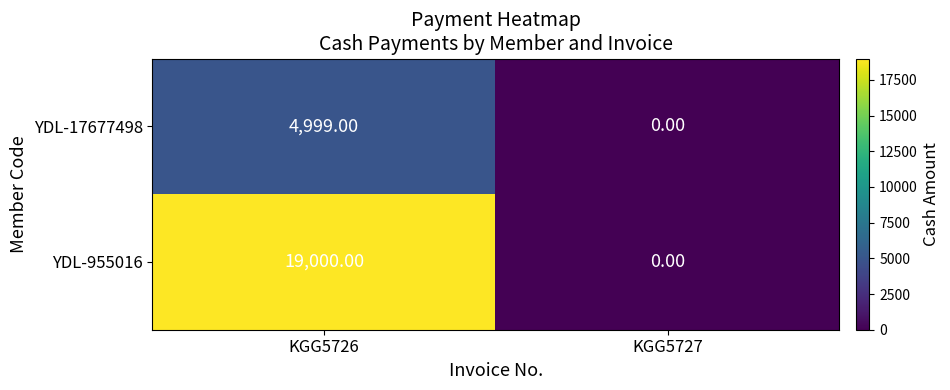

At which category does the chart reach its peak across all series?

KGG5726